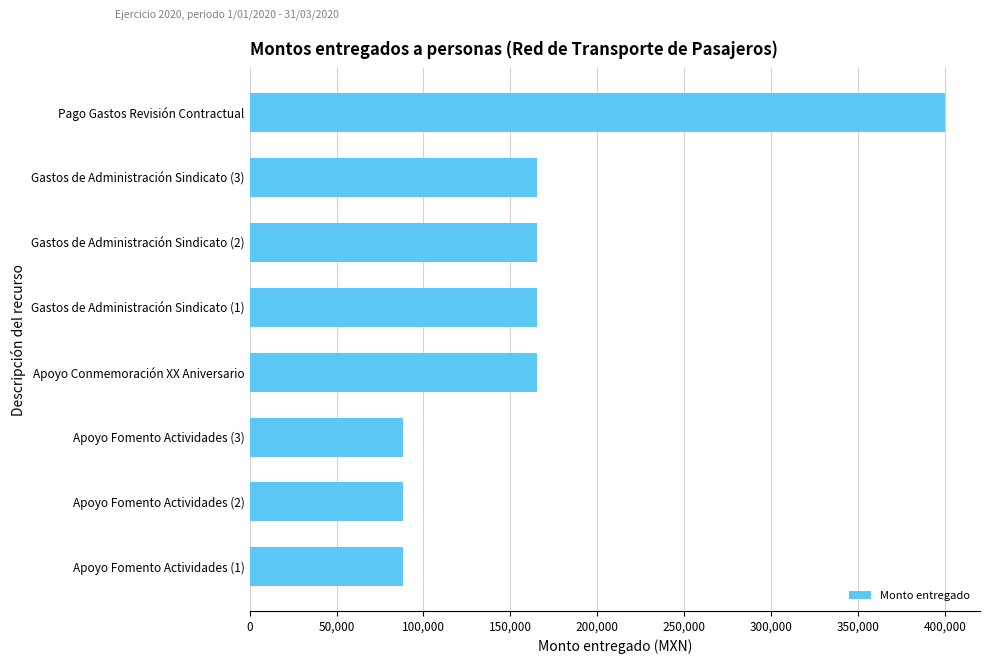

What is the greatest value displayed?

400000